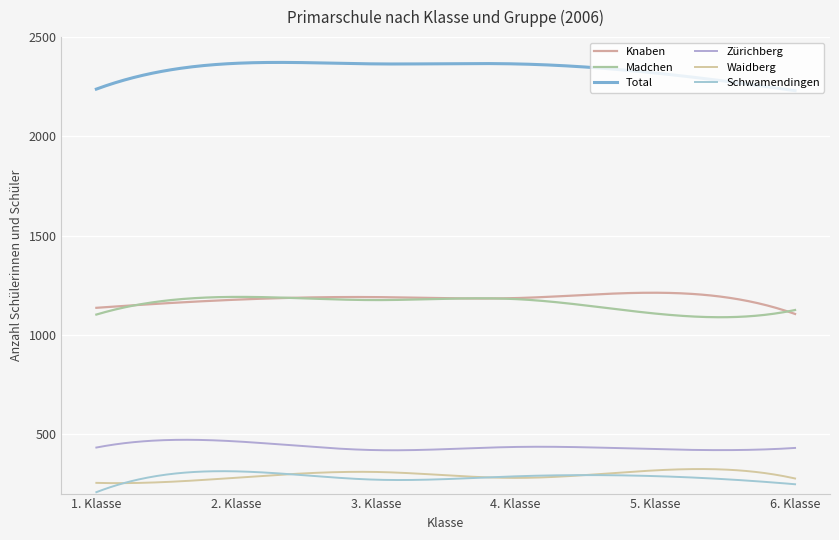

Does the chart have visible grid lines?

Yes